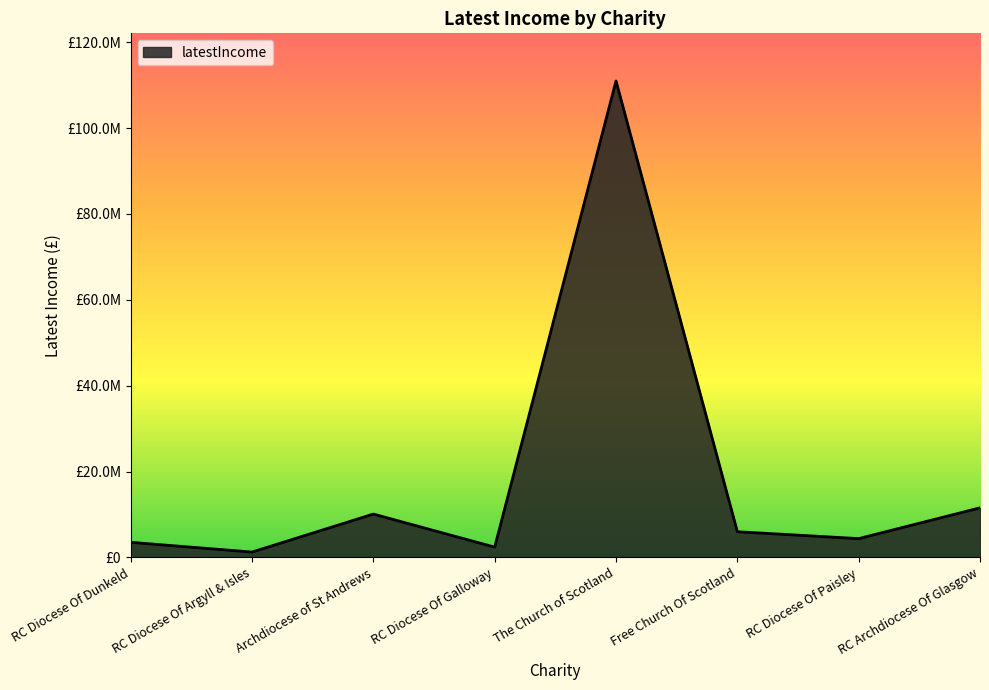

How many lines are shown in the chart?

1